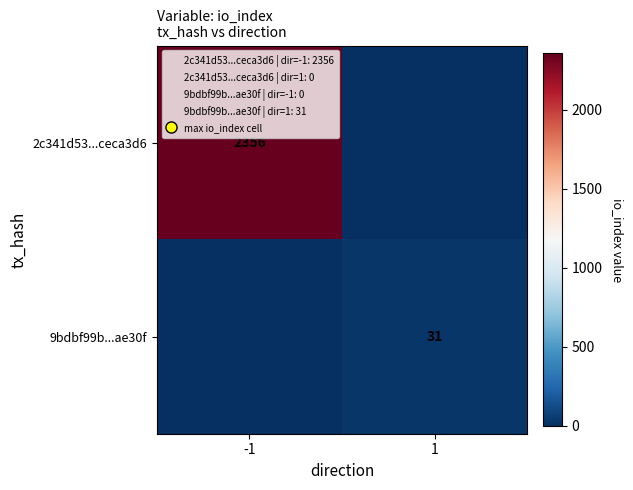

At which category is the sum across all series the highest?

-1